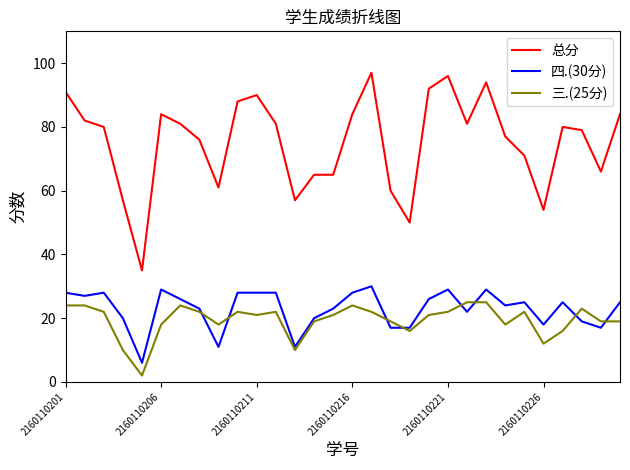

True or false: 总分 and 四.(30分) cross at least once.

False